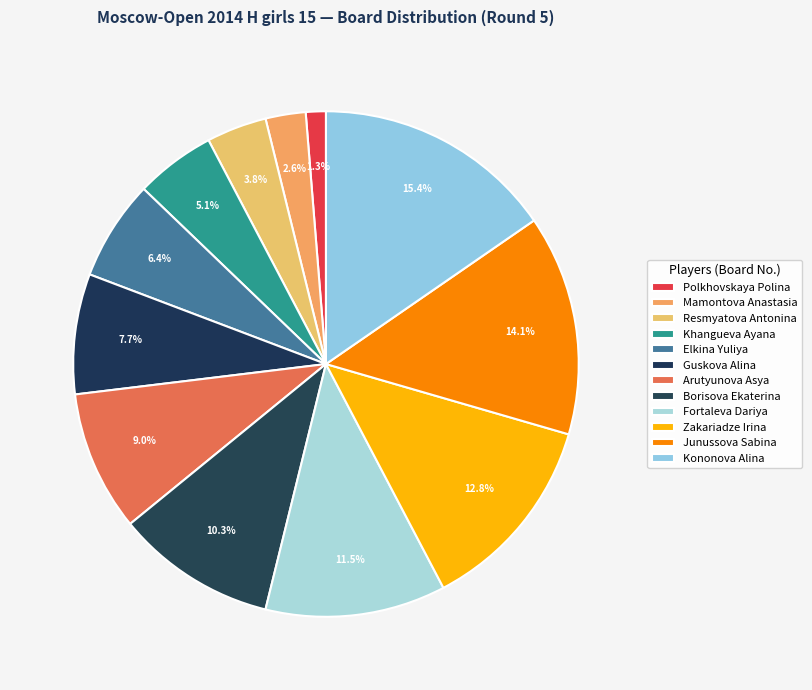

How many segments does this pie chart have?

12